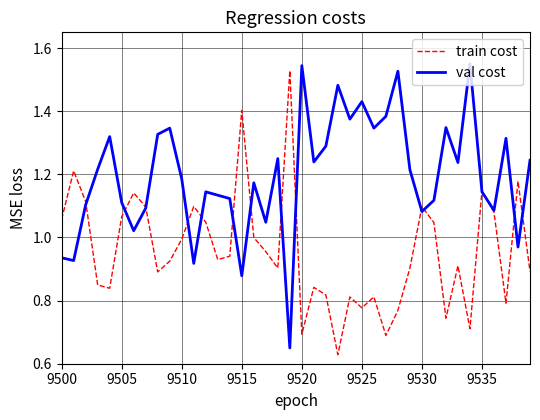

Rank the series by their average value, from lowest to highest.

train cost, val cost